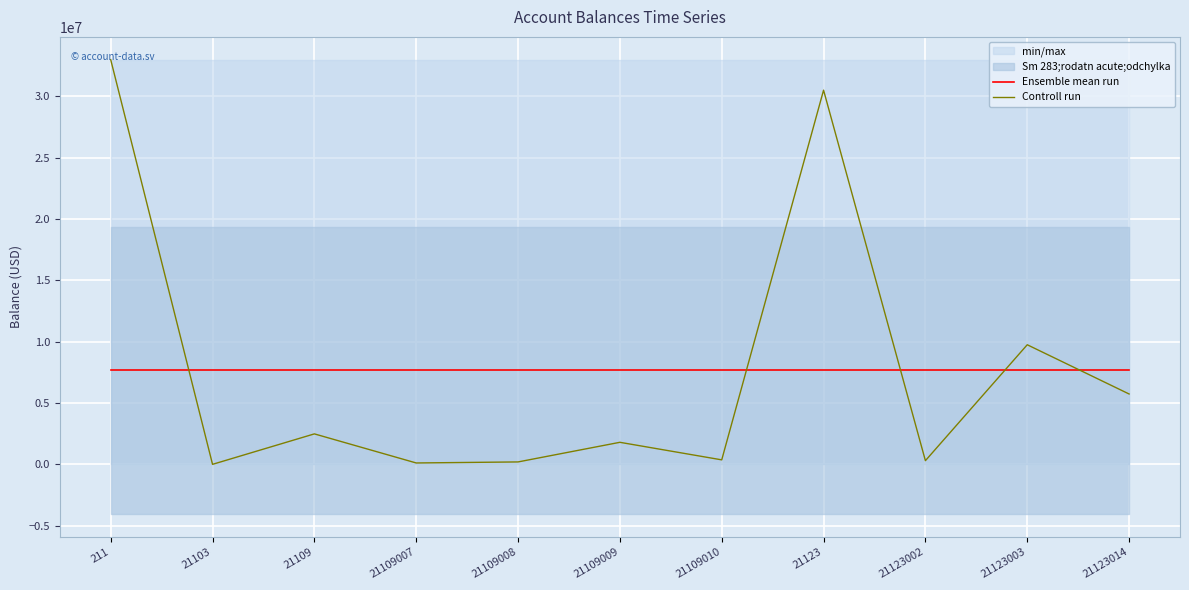

At which label is Ensemble mean run closest to 7661592?

211